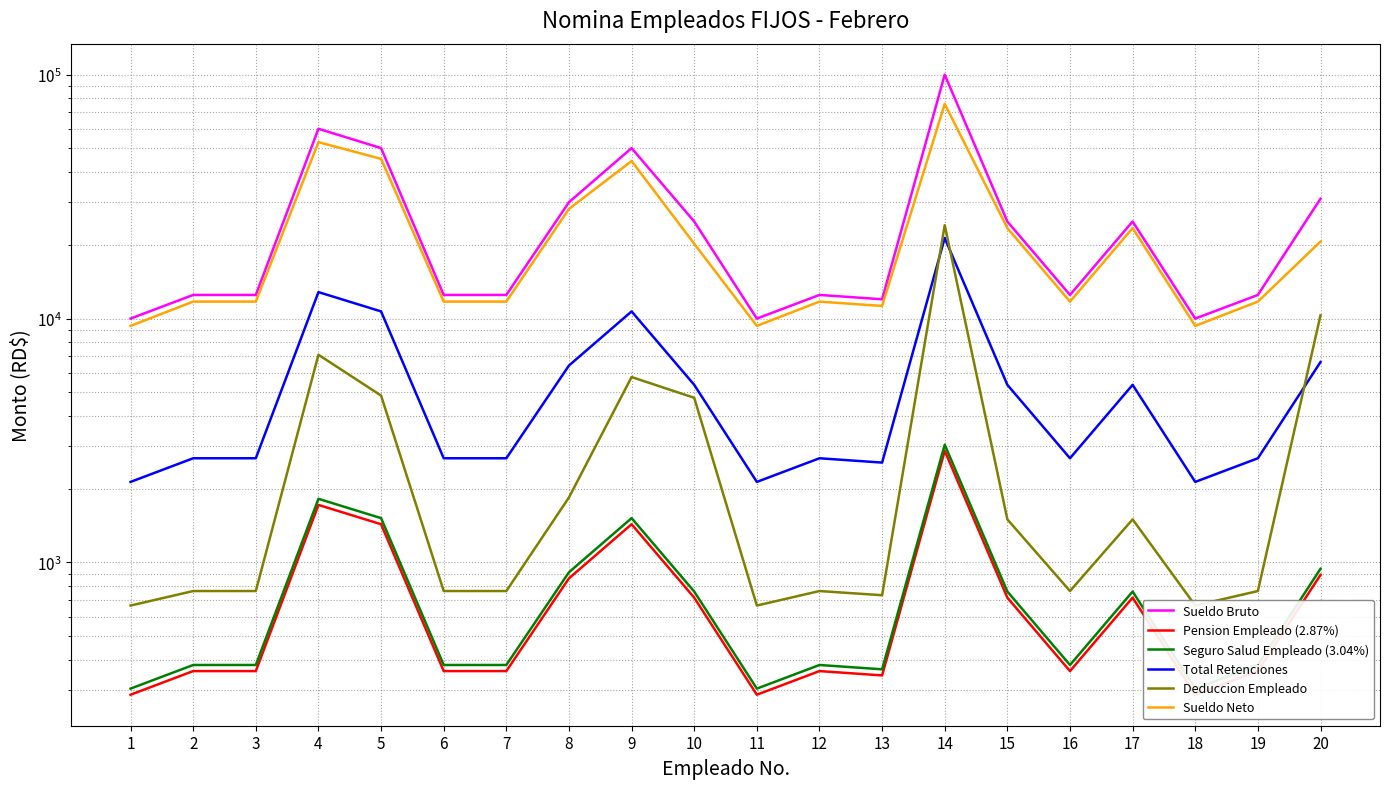

What is the total value across all series at 16?

28413.8